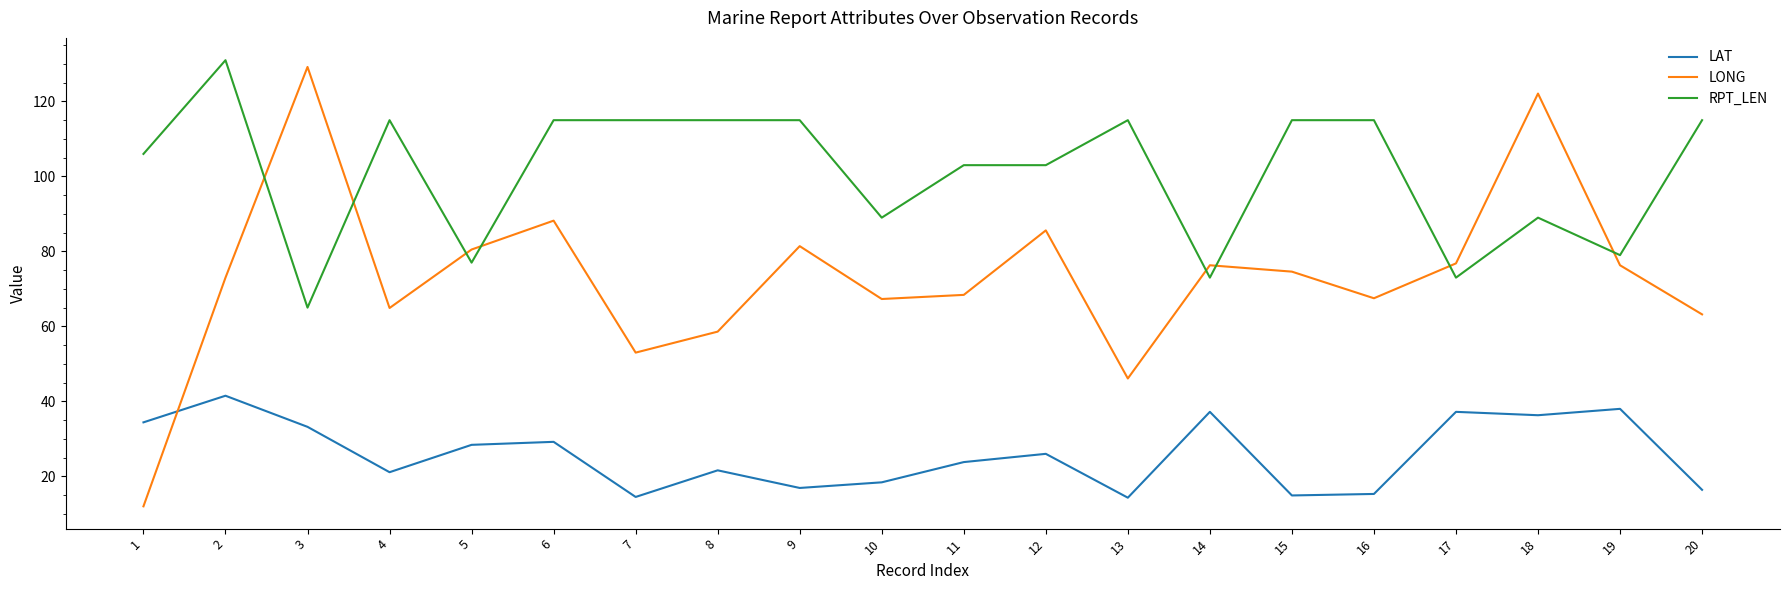

Which series changed the most between 2 and 14?

RPT_LEN